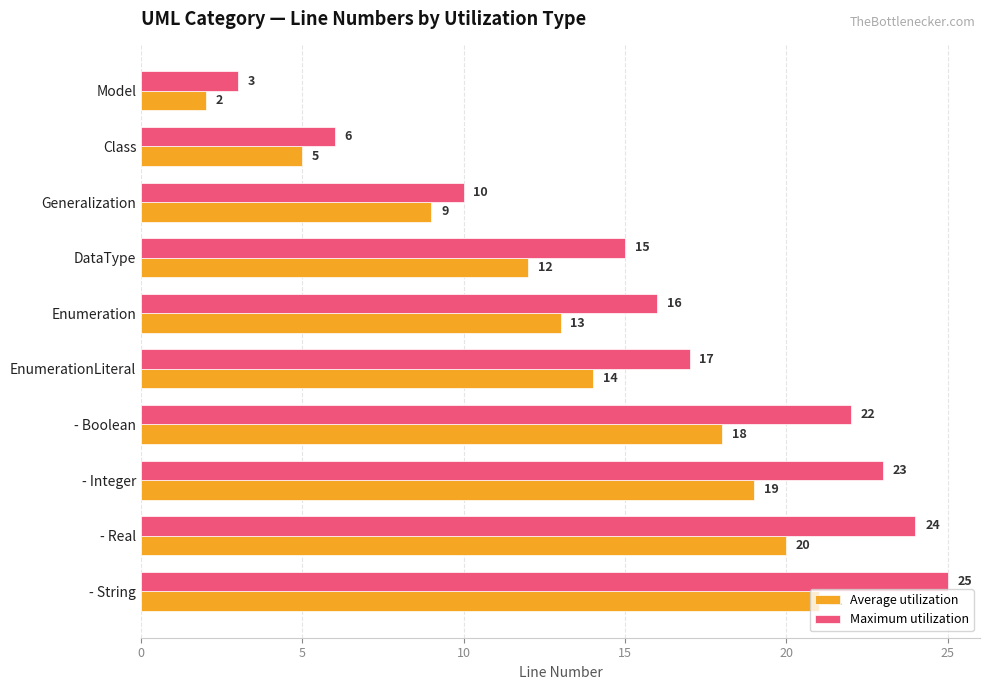

What is the difference between the maximum and minimum values in the Average utilization series?

19